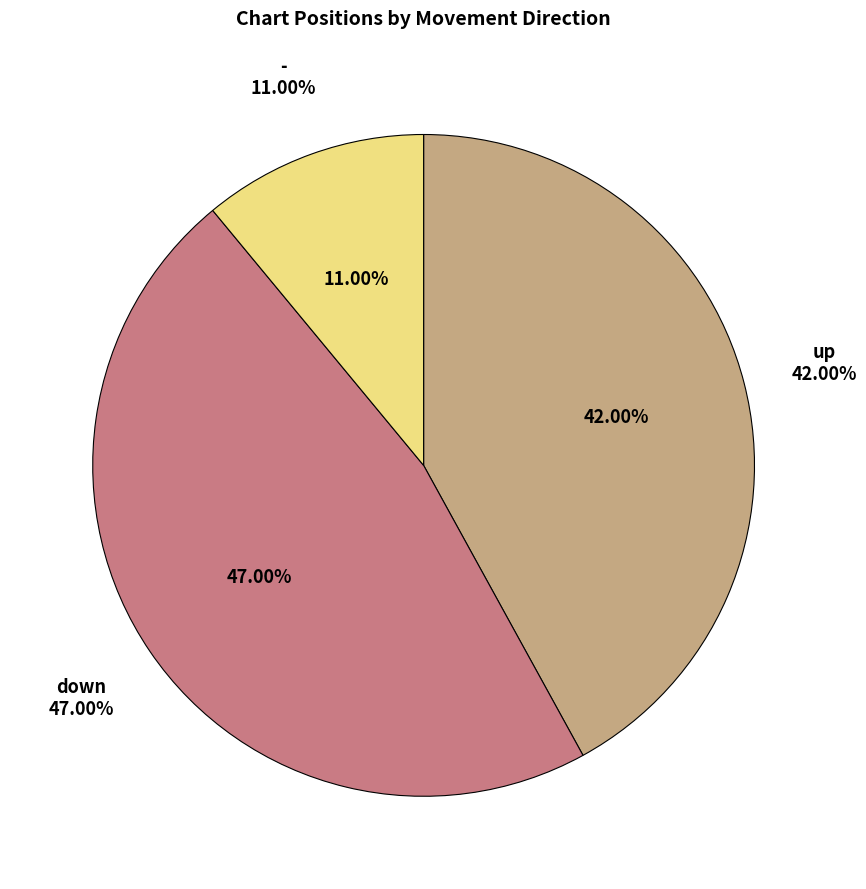

What is the total percentage of up and down?

89.0%